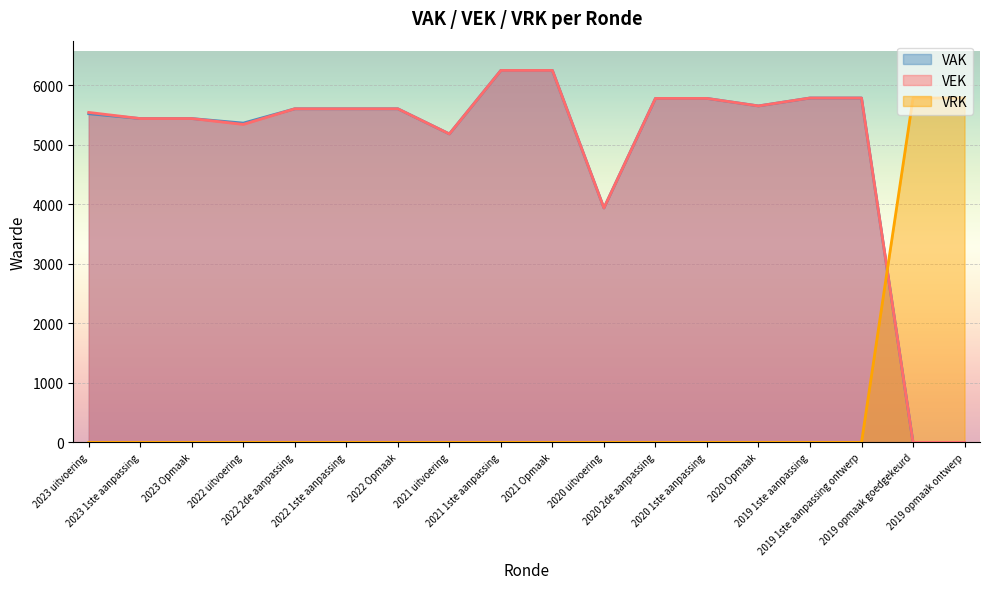

What is the total value across all series at 2021 Opmaak?

12490